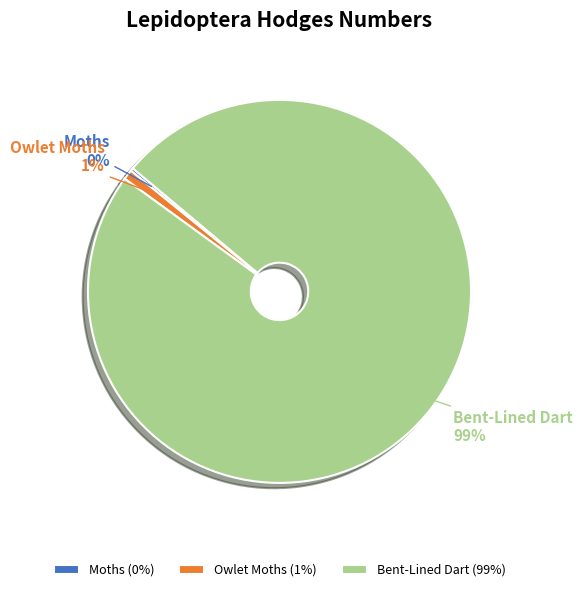

Is it true that Bent-Lined Dart is 85% of the pie?

False